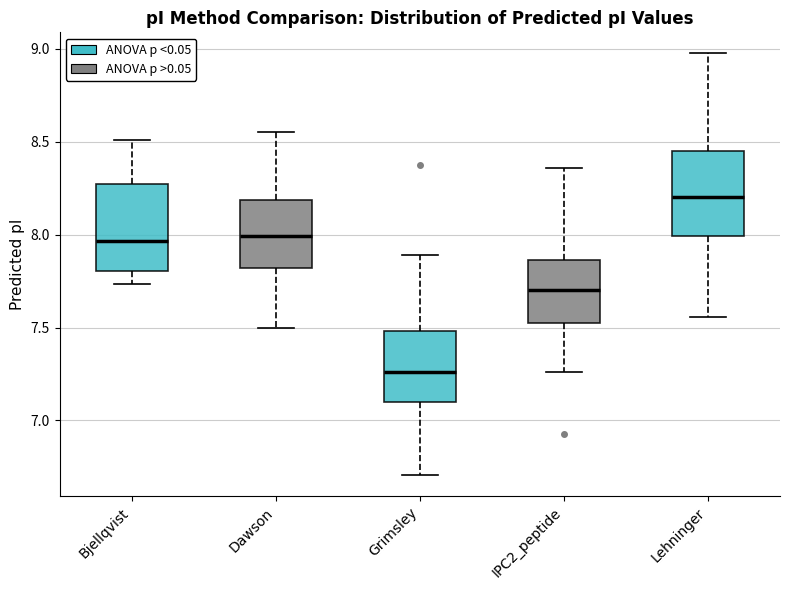

Reading left to right, transcribe this box plot: for each box, give where its median line is, the range the box spans, and where its two whiskers end, as read against the y-axis. The values are not printed on the chart, so give them approximately, as read against the axis.

Bjellqvist: median 7.95, box 7.80 to 8.25, whiskers 7.75 to 8.50
Dawson: median 8.00, box 7.80 to 8.20, whiskers 7.50 to 8.55
Grimsley: median 7.25, box 7.10 to 7.50, whiskers 6.70 to 7.90
IPC2_peptide: median 7.70, box 7.55 to 7.85, whiskers 7.25 to 8.35
Lehninger: median 8.20, box 8.00 to 8.45, whiskers 7.55 to 9.00